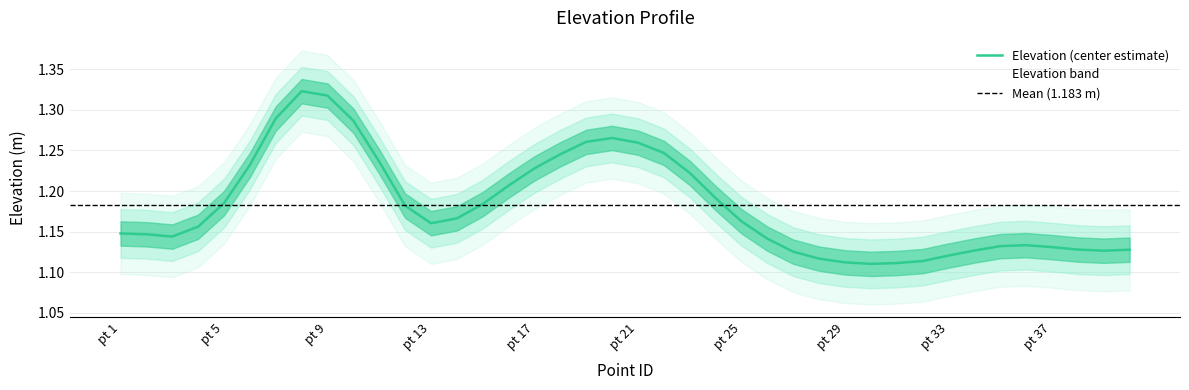

What is the sum of the values at 10 and 2?

2.5